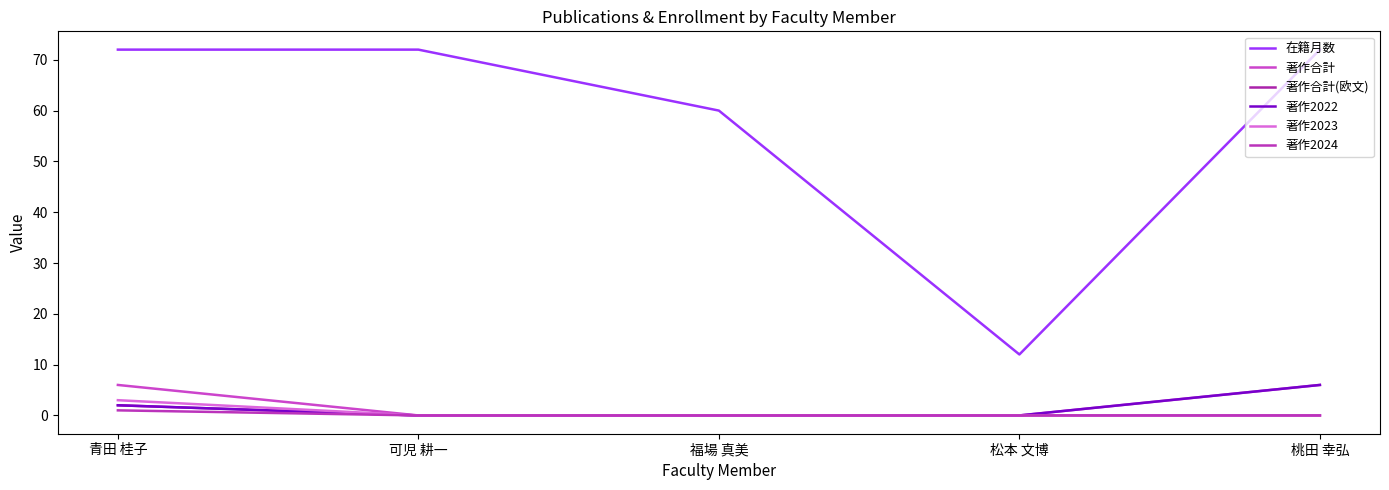

Is it true that 著作合計 equals 2 at 青田 桂子?

False